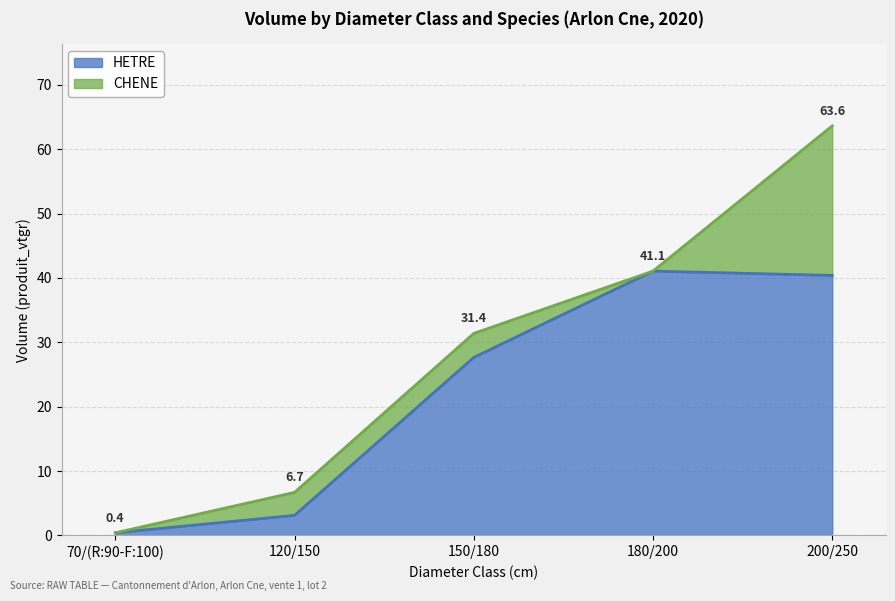

How many categories are shown in the chart?

5